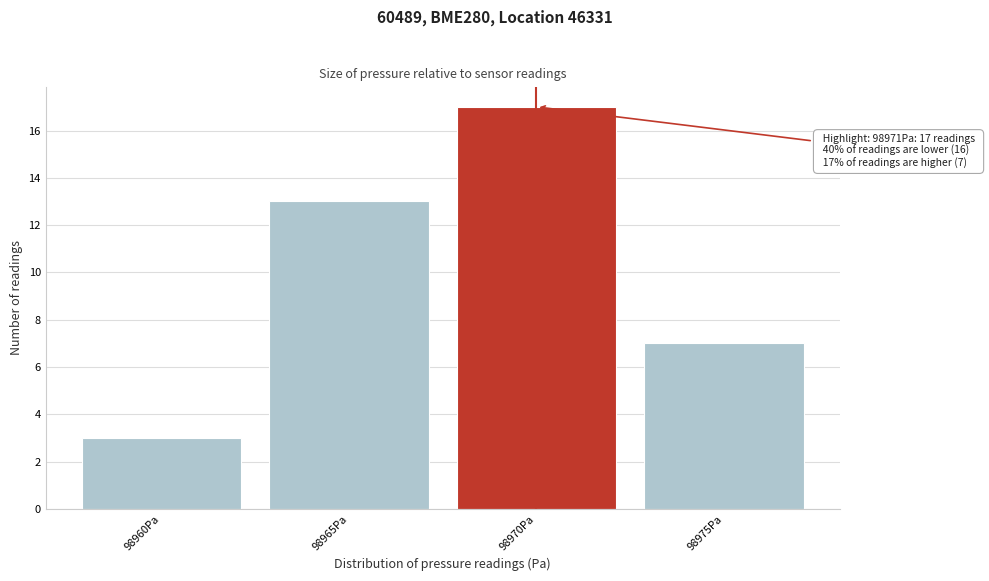

Reading right to left, what are all the values shown in this chart?

98975Pa=7	98970Pa=17	98965Pa=13	98960Pa=3